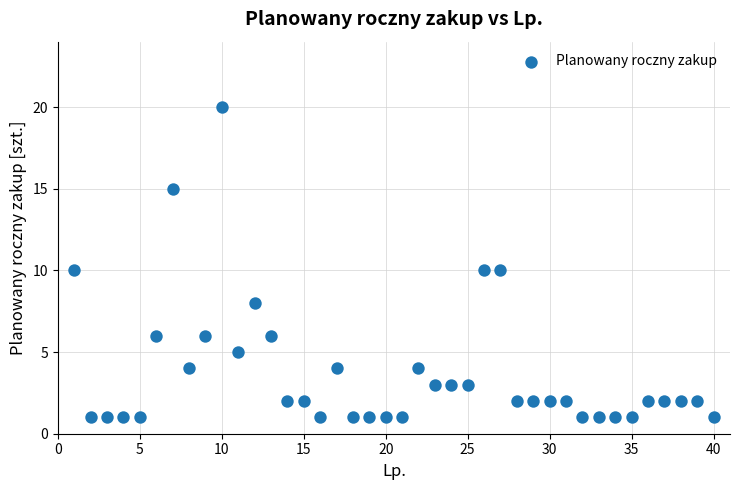

What is the range of X values (max minus min)?

39